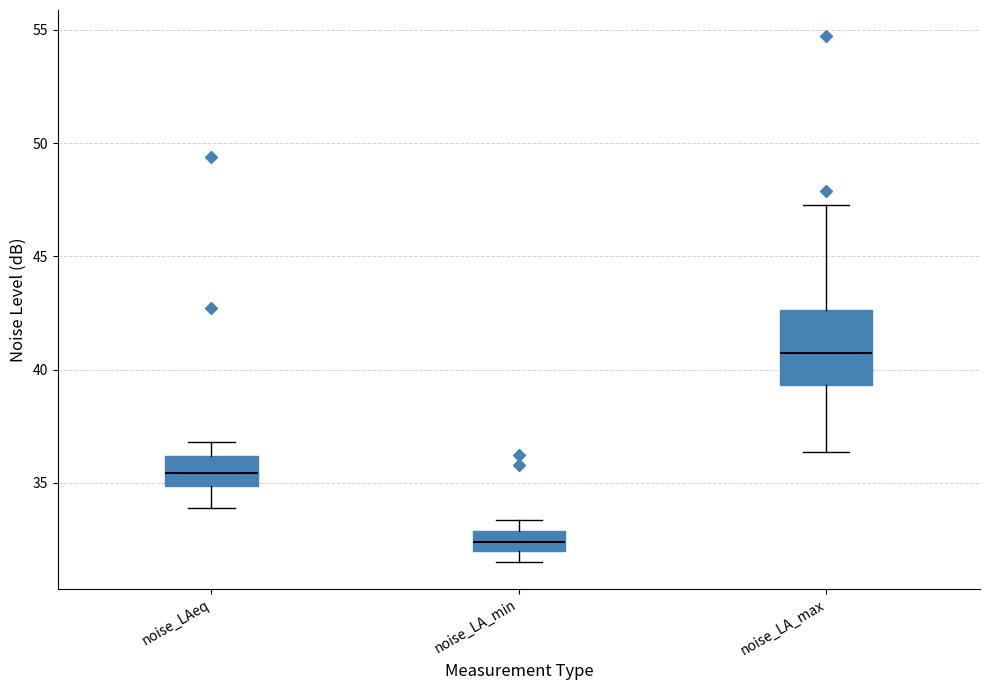

Which box has the lowest median line?

noise_LA_min